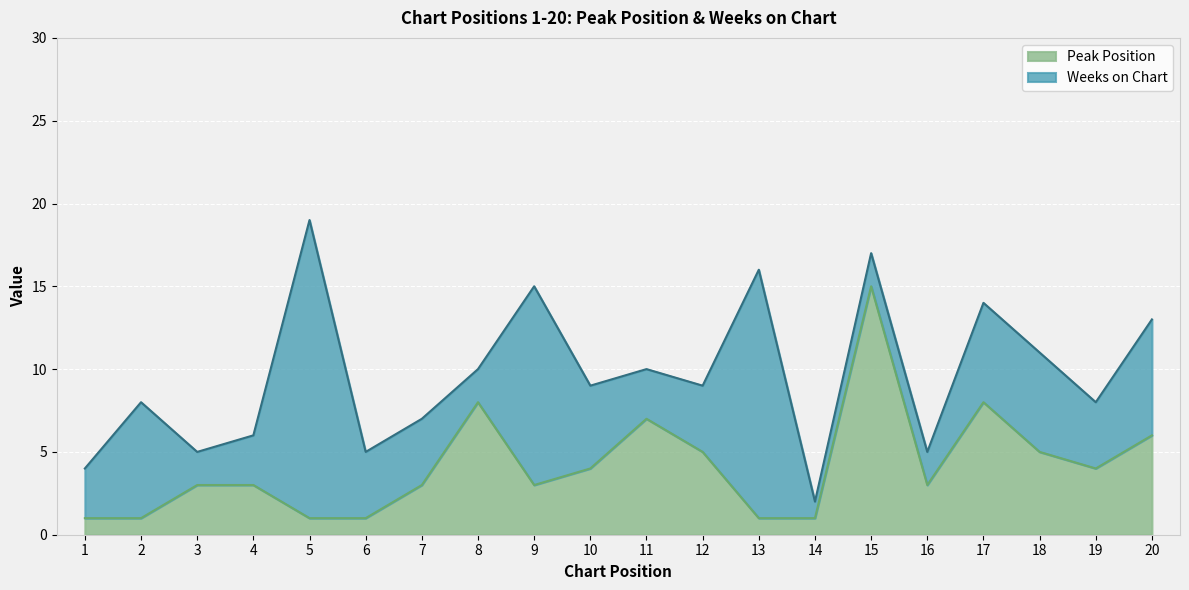

Which category has the lowest value across all series?

1